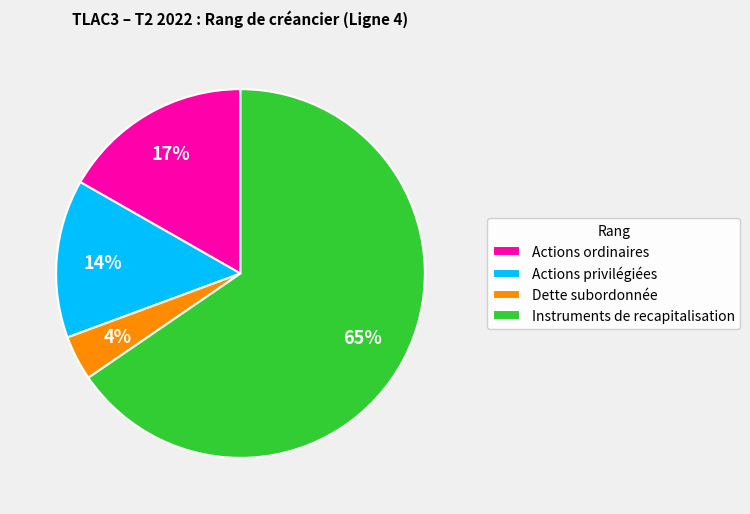

True or false: Actions privilégiées accounts for 14% of the total.

True